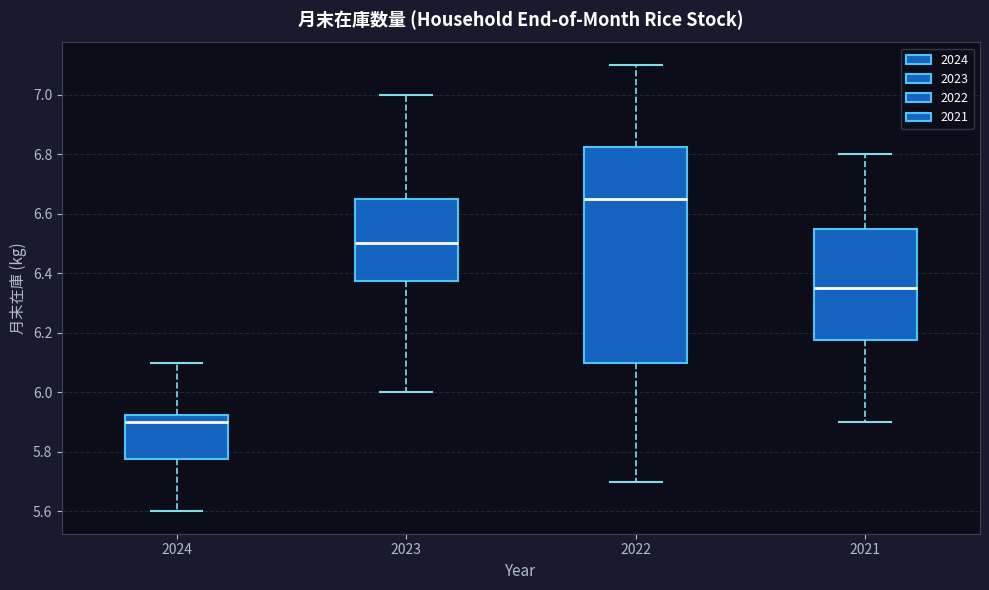

Which box is the tallest, from its lower edge to its upper edge?

2022